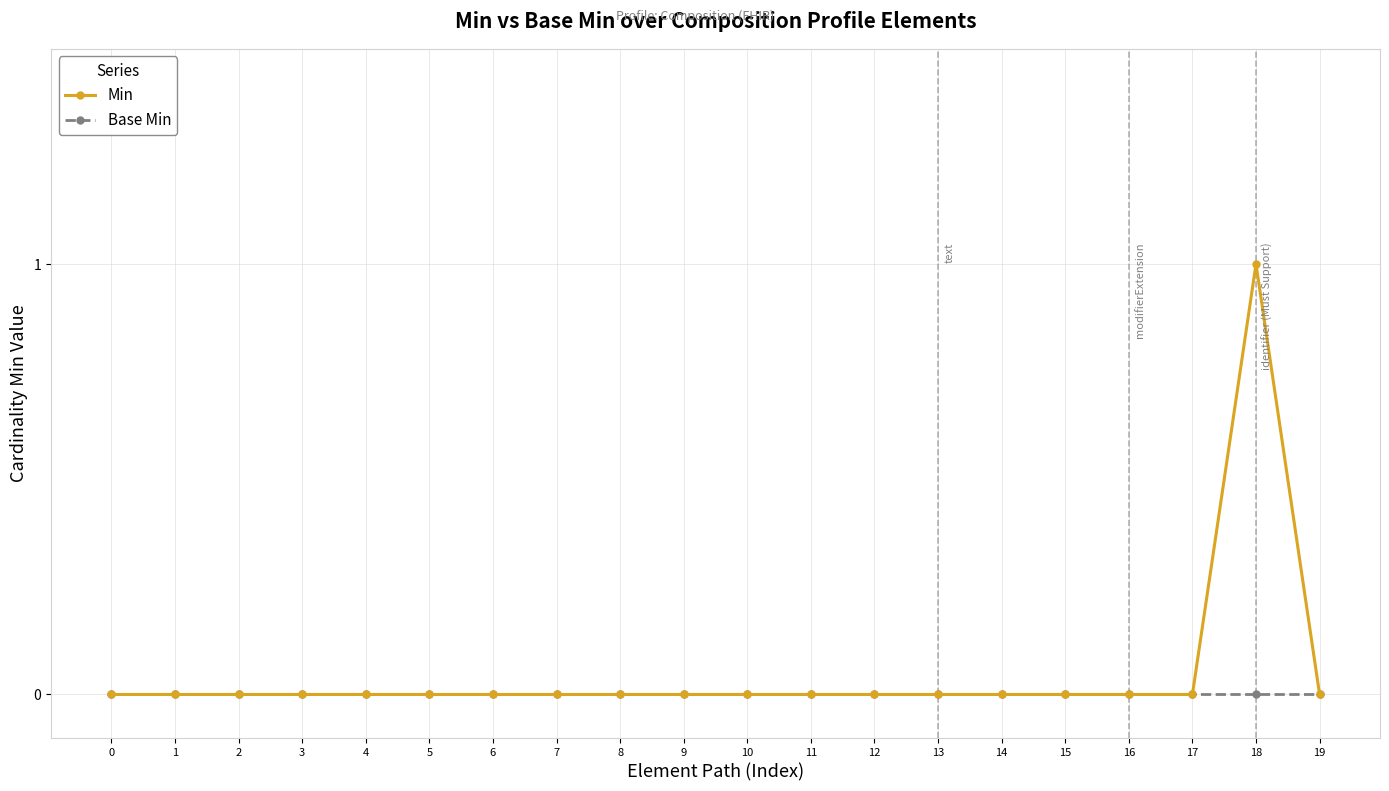

True or false: Min has a value of 0 at 2.

True